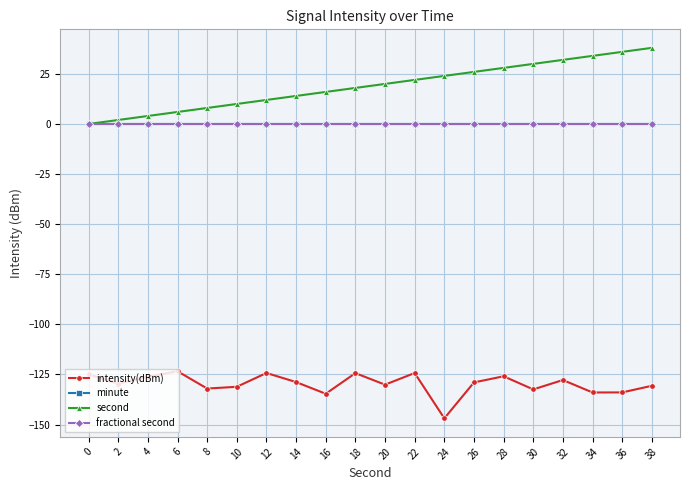

What is the spread (max minus min) of values at 0?

124.9